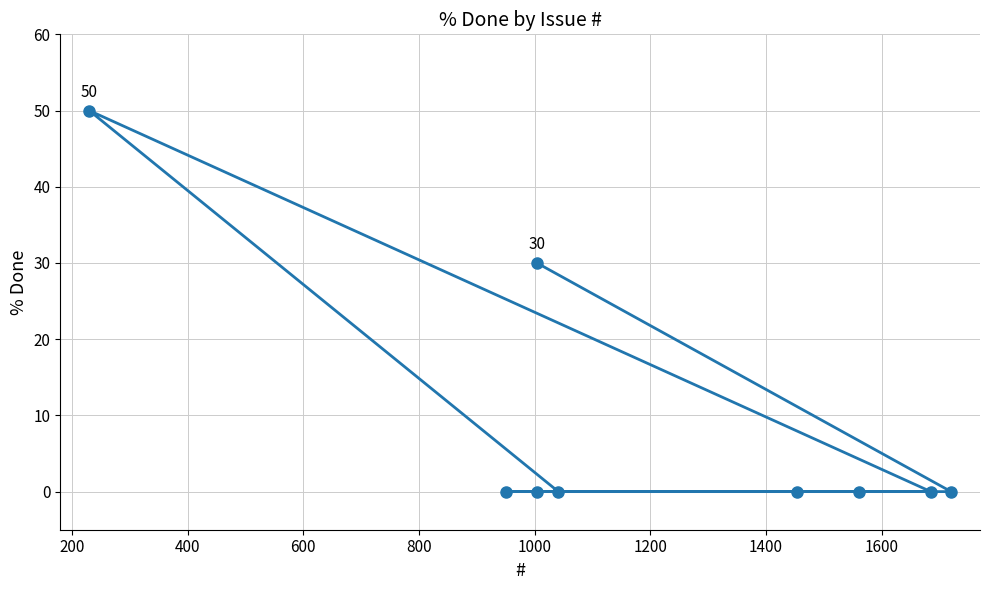

What is the value of the 3rd point from the left?

30